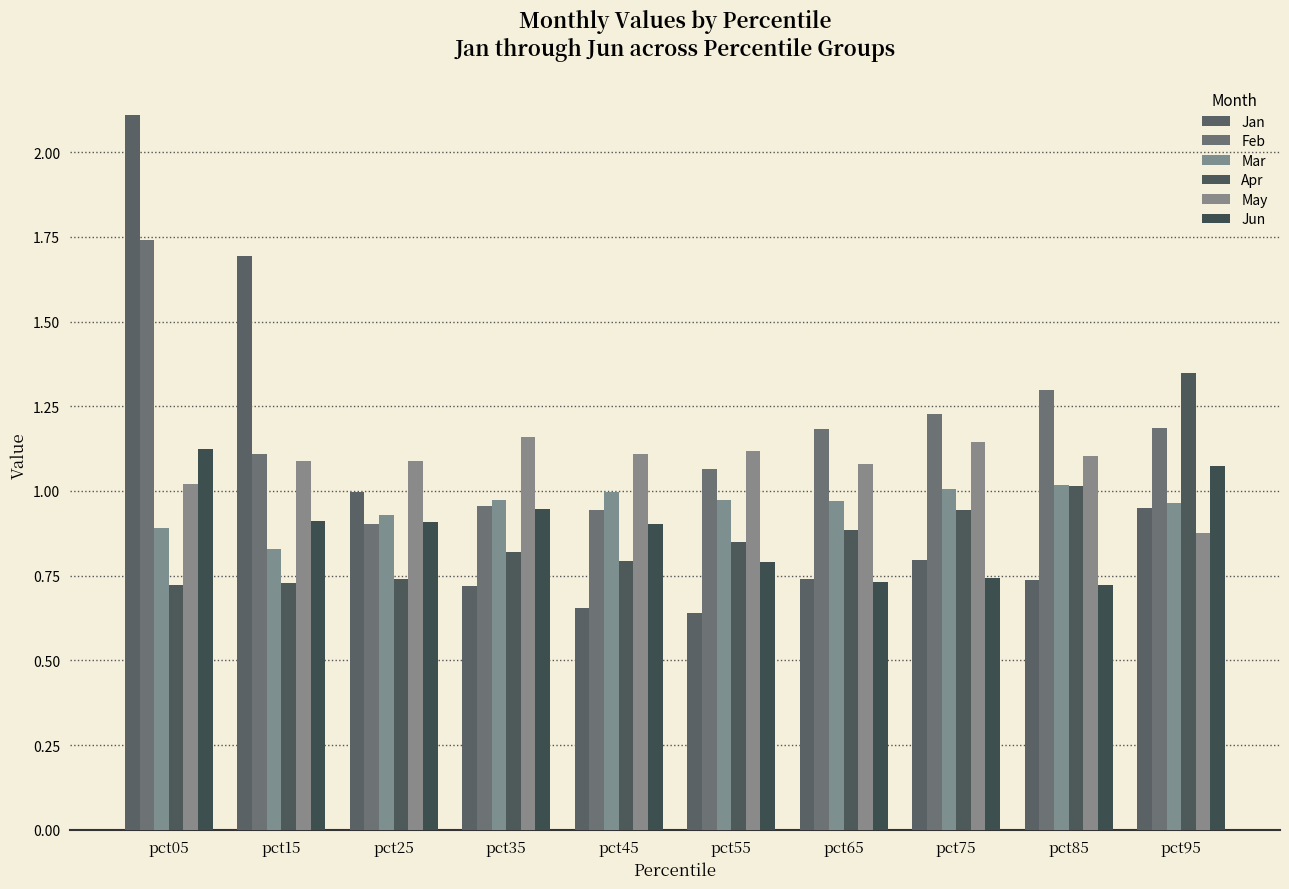

Which category has the highest value across all series?

pct05